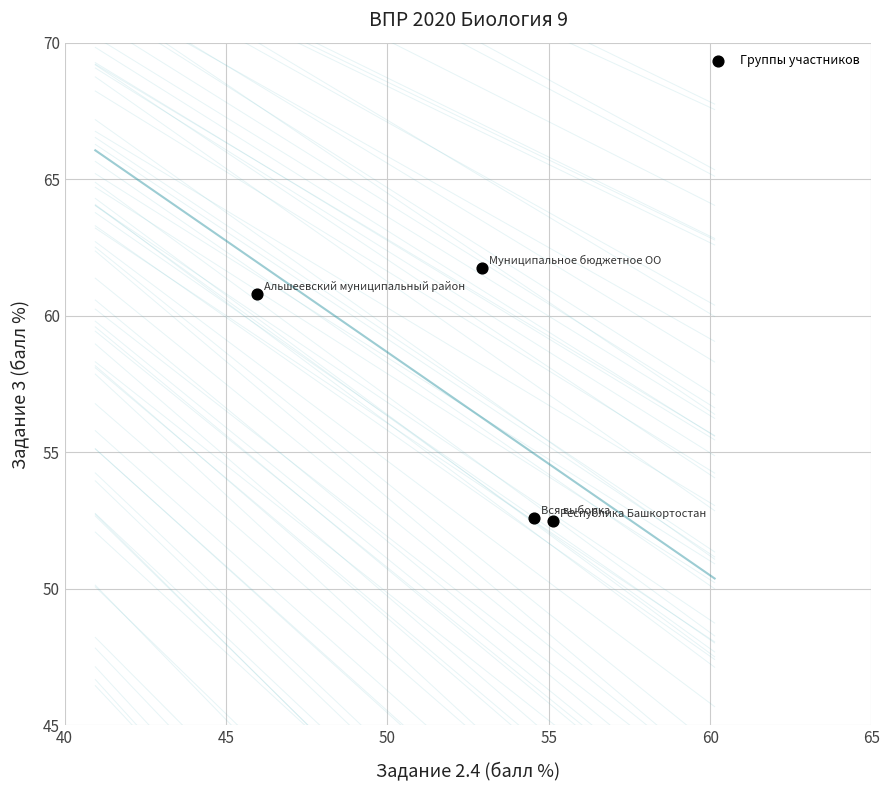

What is the range of Y values (max minus min)?

9.3